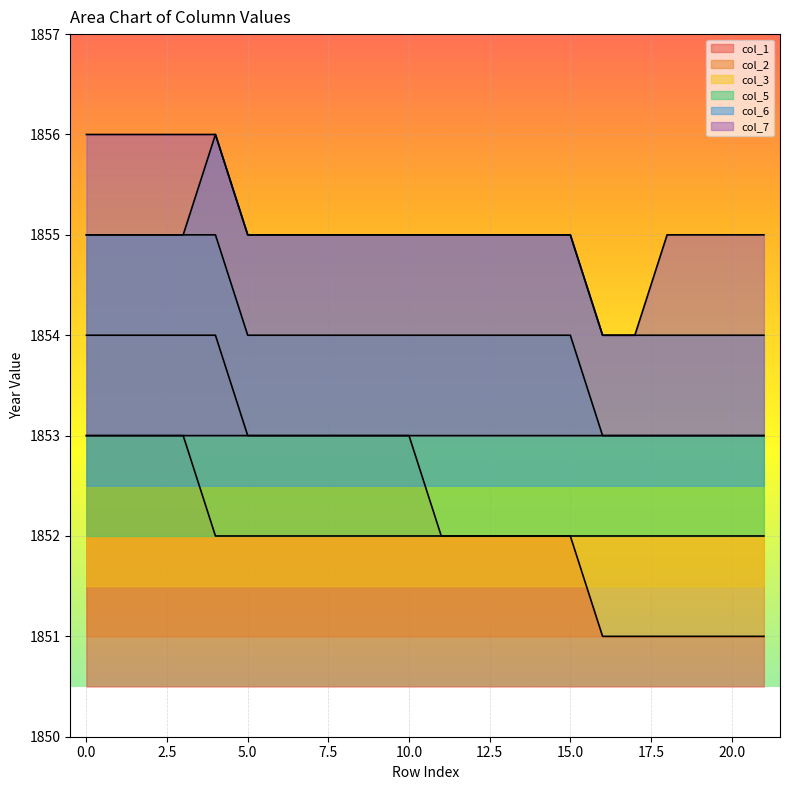

At how many categories does at least one series exceed 1852?

22